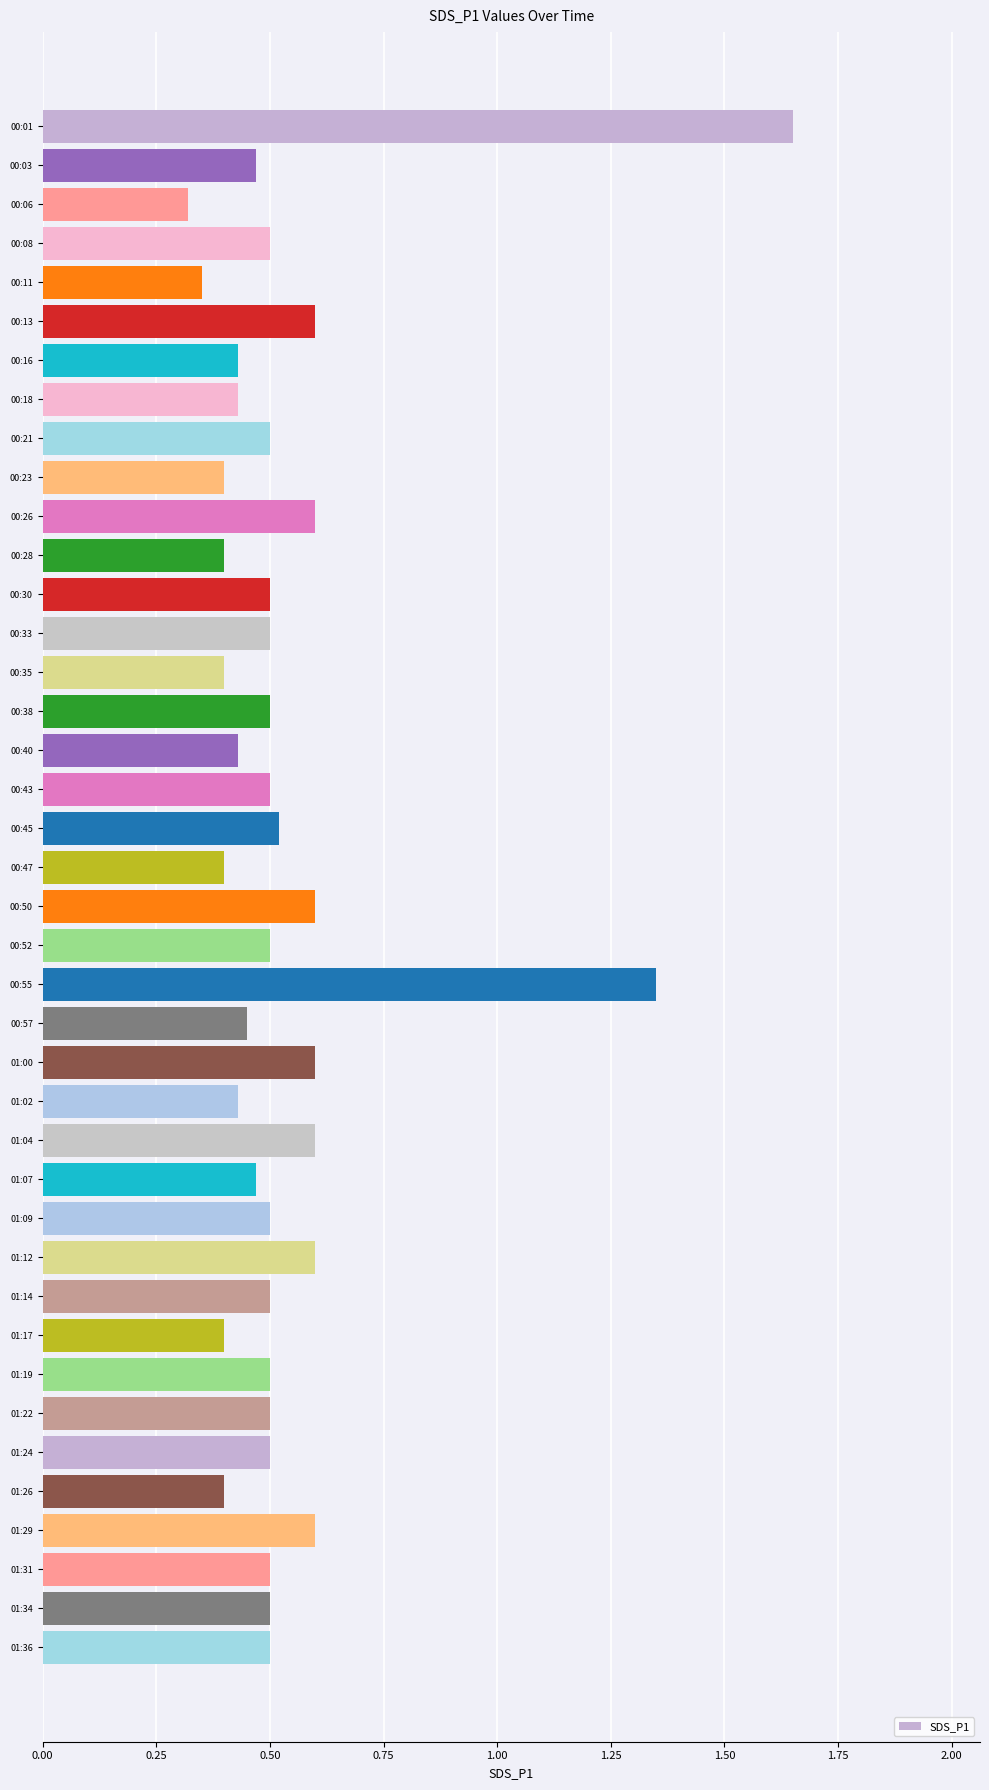

How many distinct data groups are displayed?

1